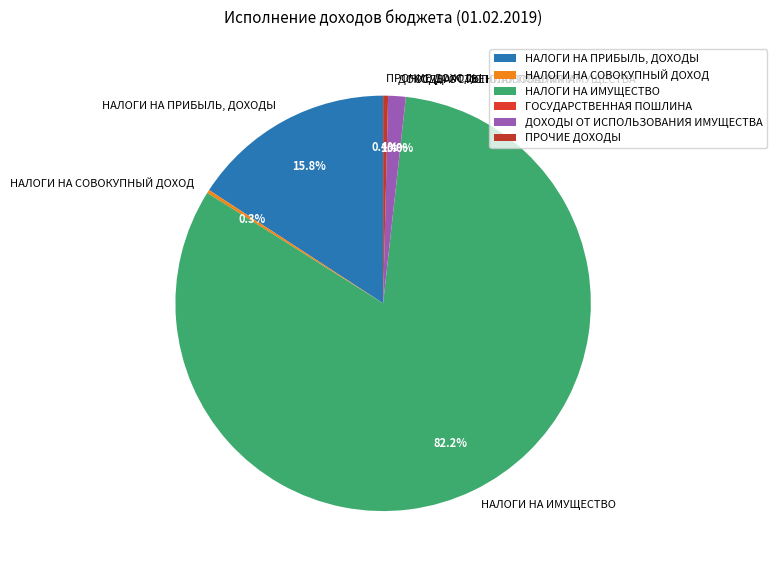

Between НАЛОГИ НА ПРИБЫЛЬ, ДОХОДЫ and ПРОЧИЕ ДОХОДЫ, which is larger?

НАЛОГИ НА ПРИБЫЛЬ, ДОХОДЫ